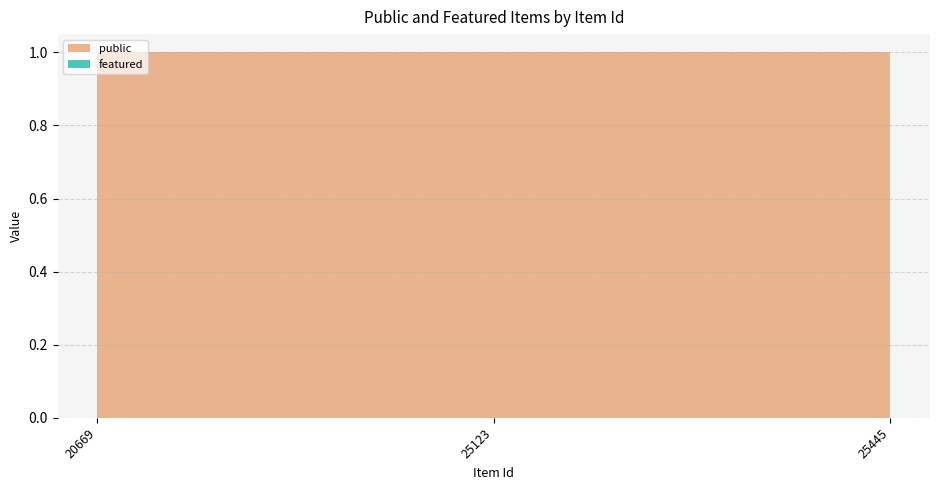

Reading right to left, extract all data points from this chart.

public: 25445=1	25123=1	20669=1
featured: 25445=0	25123=0	20669=0